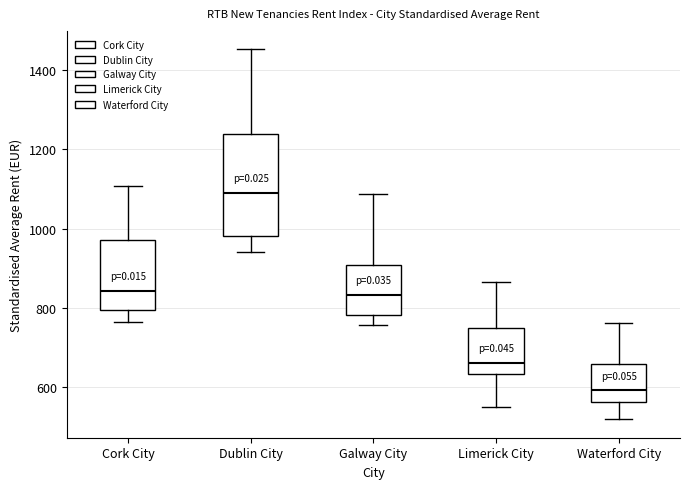

Reading left to right, transcribe this box plot: for each box, give where its median line is, the range the box spans, and where its two whiskers end, as read against the y-axis. The values are not printed on the chart, so give them approximately, as read against the axis.

Cork City: median 840, box 800 to 980, whiskers 760 to 1100
Dublin City: median 1100, box 980 to 1240, whiskers 940 to 1460
Galway City: median 840, box 780 to 900, whiskers 760 to 1080
Limerick City: median 660, box 640 to 760, whiskers 540 to 860
Waterford City: median 600, box 560 to 660, whiskers 520 to 760